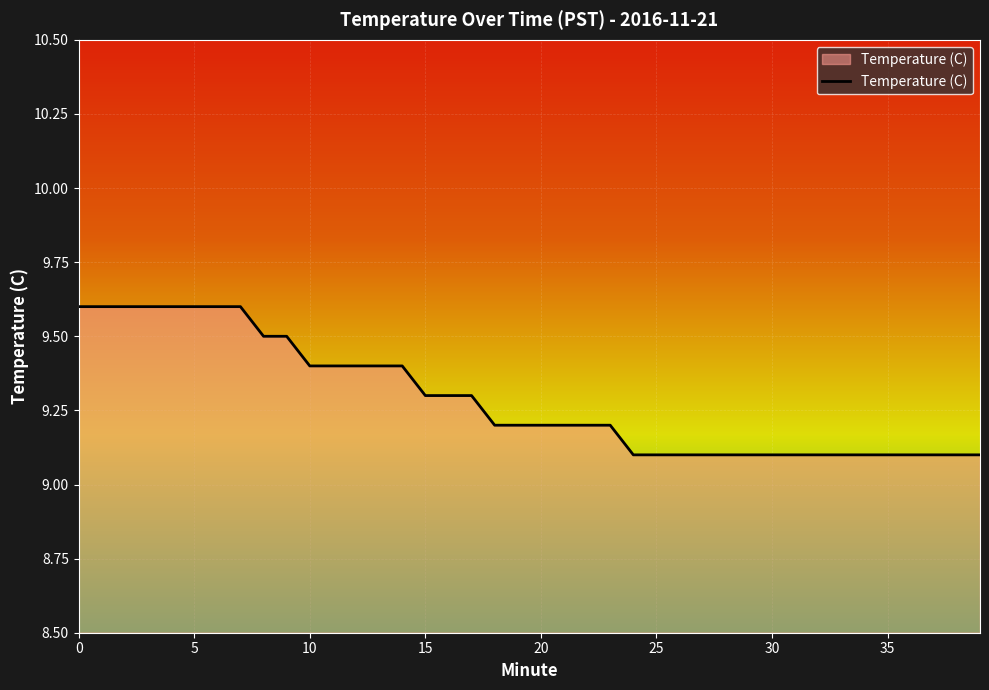

What is the difference between the maximum and minimum values?

0.5